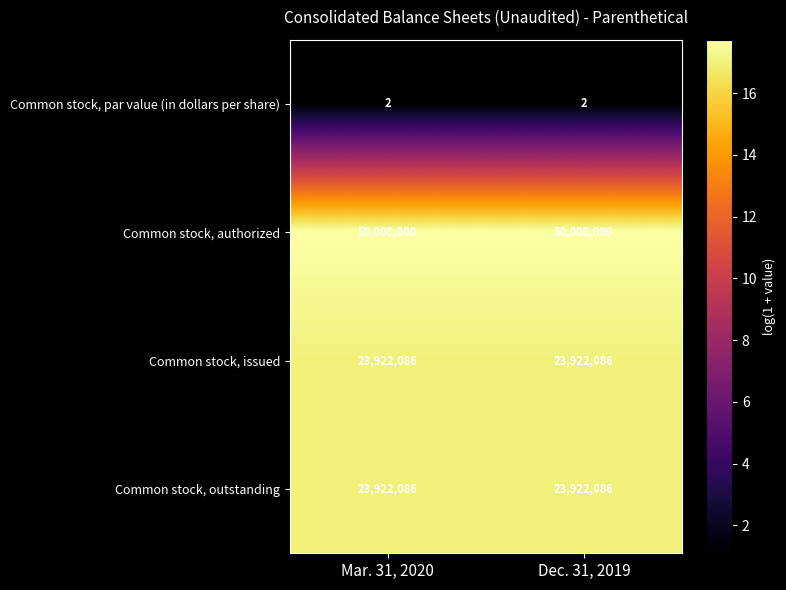

What is the maximum value for Common stock, authorized?

50000000